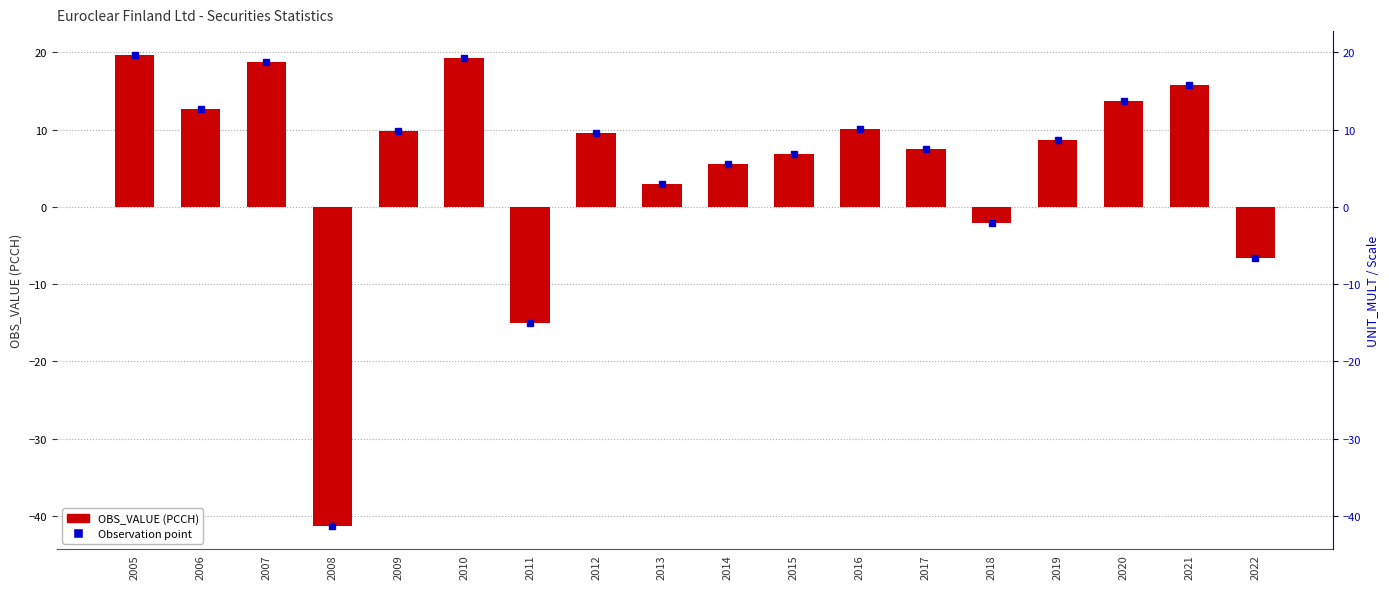

What is the approximate value at 2006?

12.6